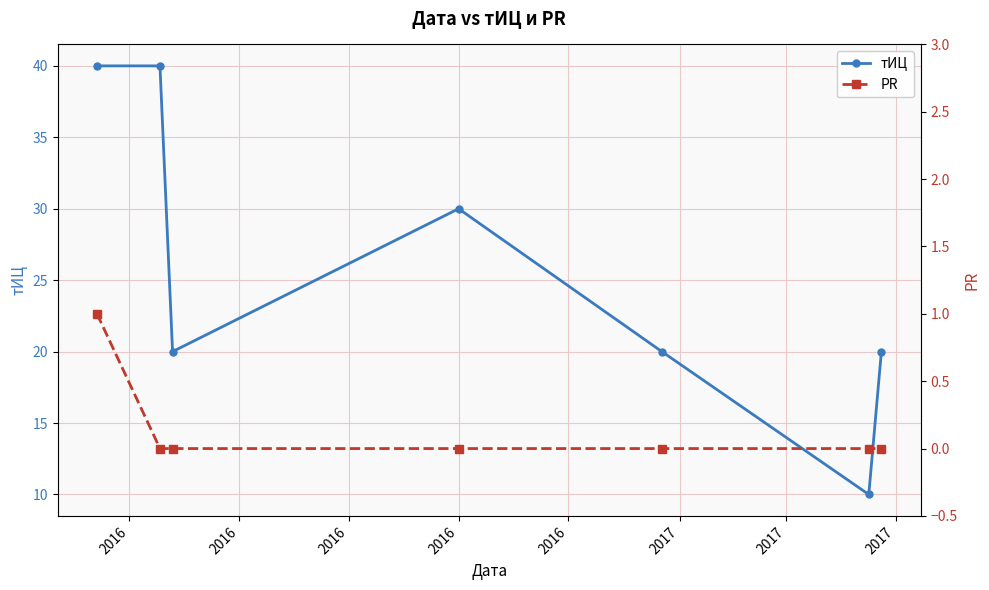

Is this an area chart (filled region under the line)?

No